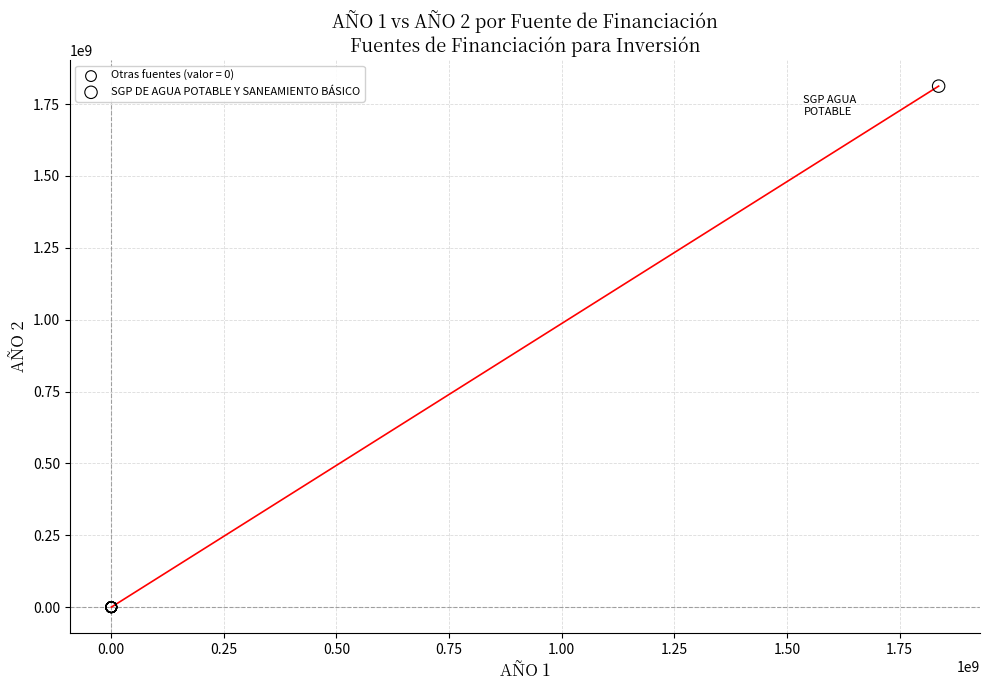

What are all the series names shown in the legend?

Otras fuentes (valor = 0), SGP DE AGUA POTABLE Y SANEAMIENTO BÁSICO